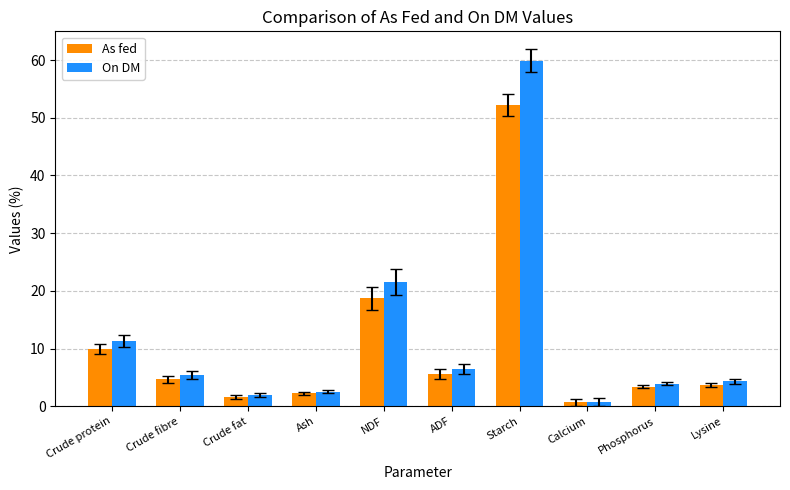

What are all the series names shown in the legend?

As fed, On DM